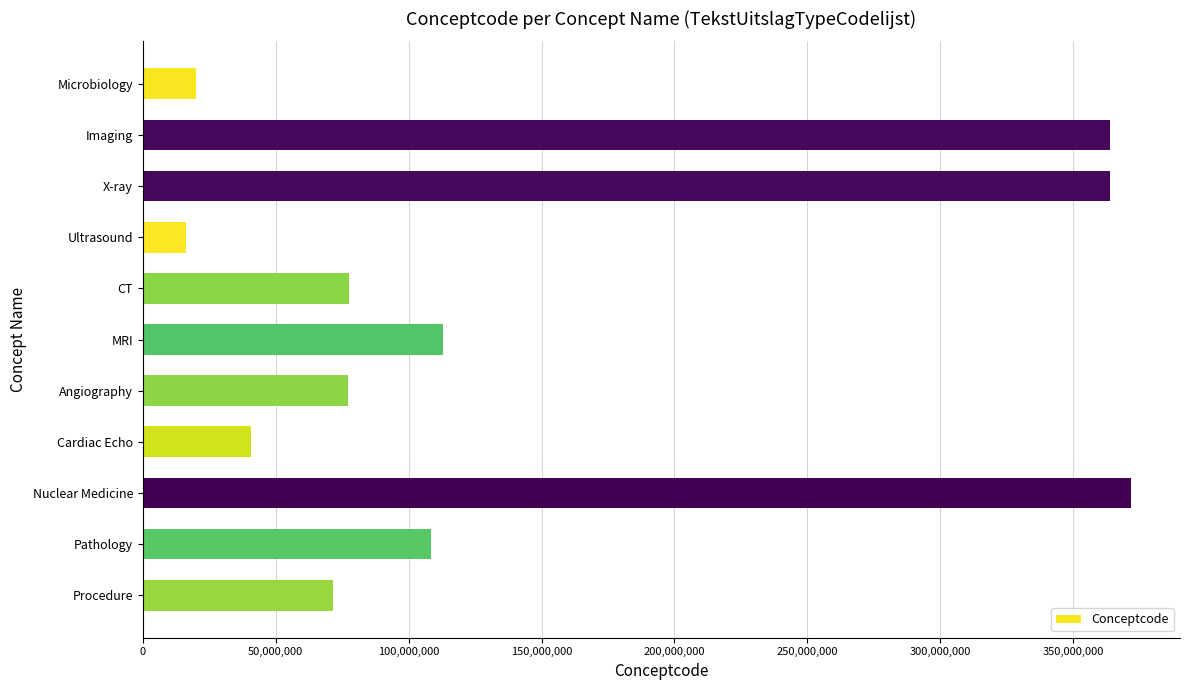

What is the sum of all values?

1623349045